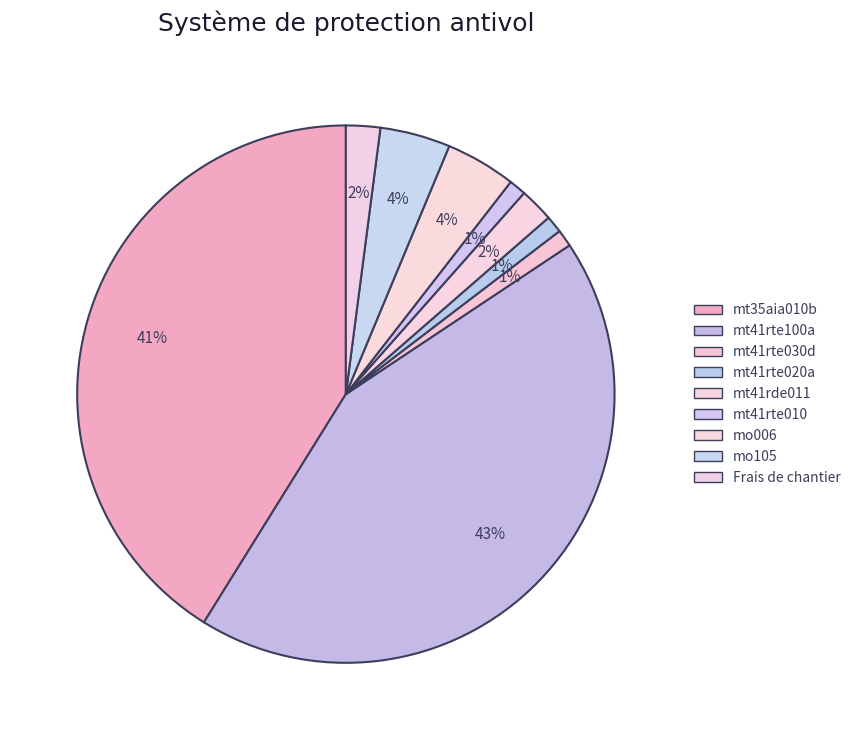

Which category has the biggest portion of the pie?

mt41rte100a